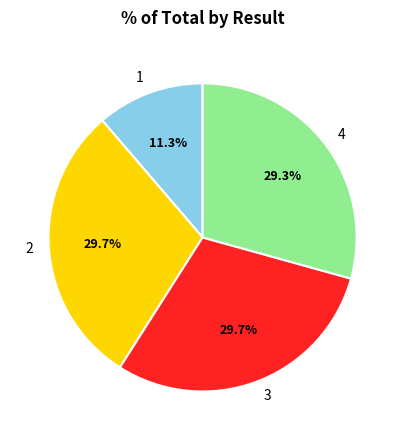

Combined, what portion of the pie is 4 and 3?

59.0%